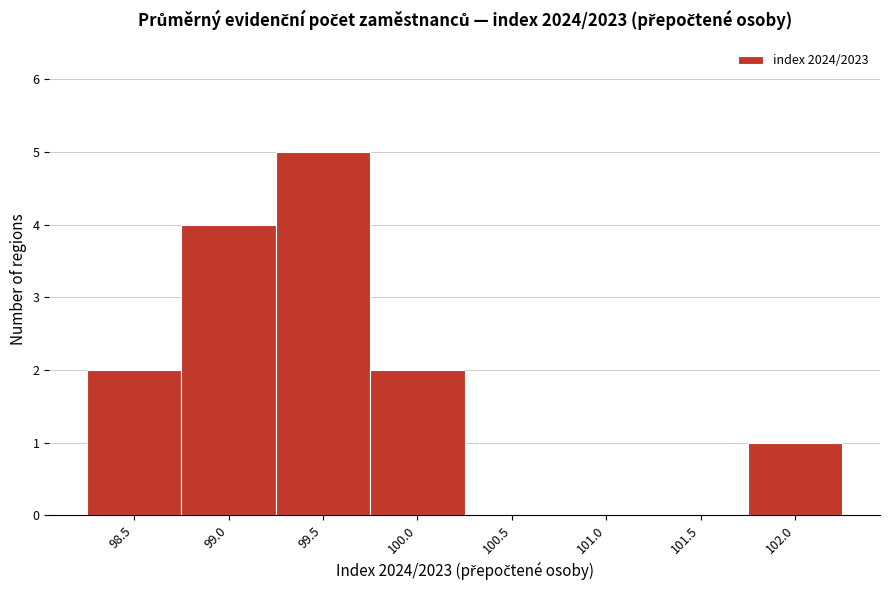

Reading left to right, list all the values displayed in this chart.

98.5=2	99.0=4	99.5=5	100.0=2	100.5=0	101.0=0	101.5=0	102.0=1